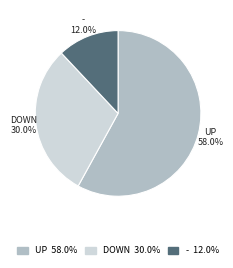

Does any single category account for the majority?

Yes